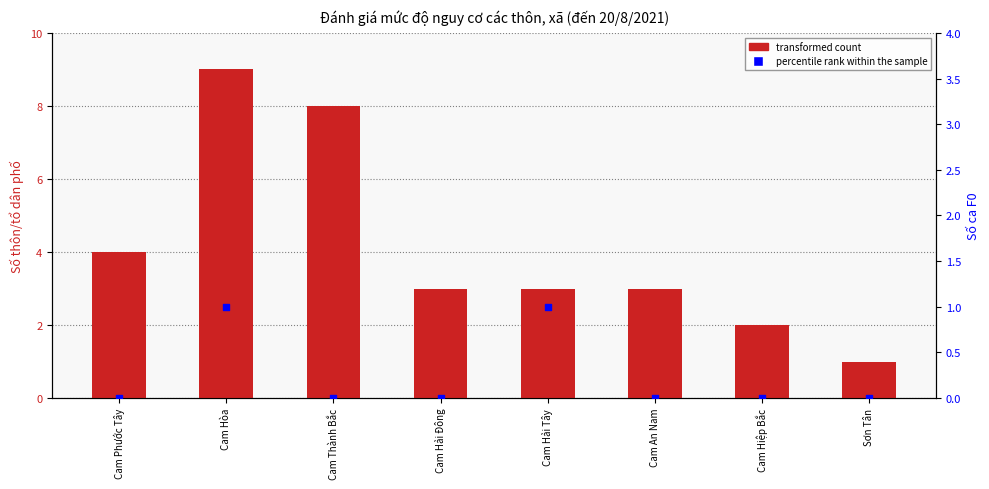

Which series has the largest total across all categories?

transformed count